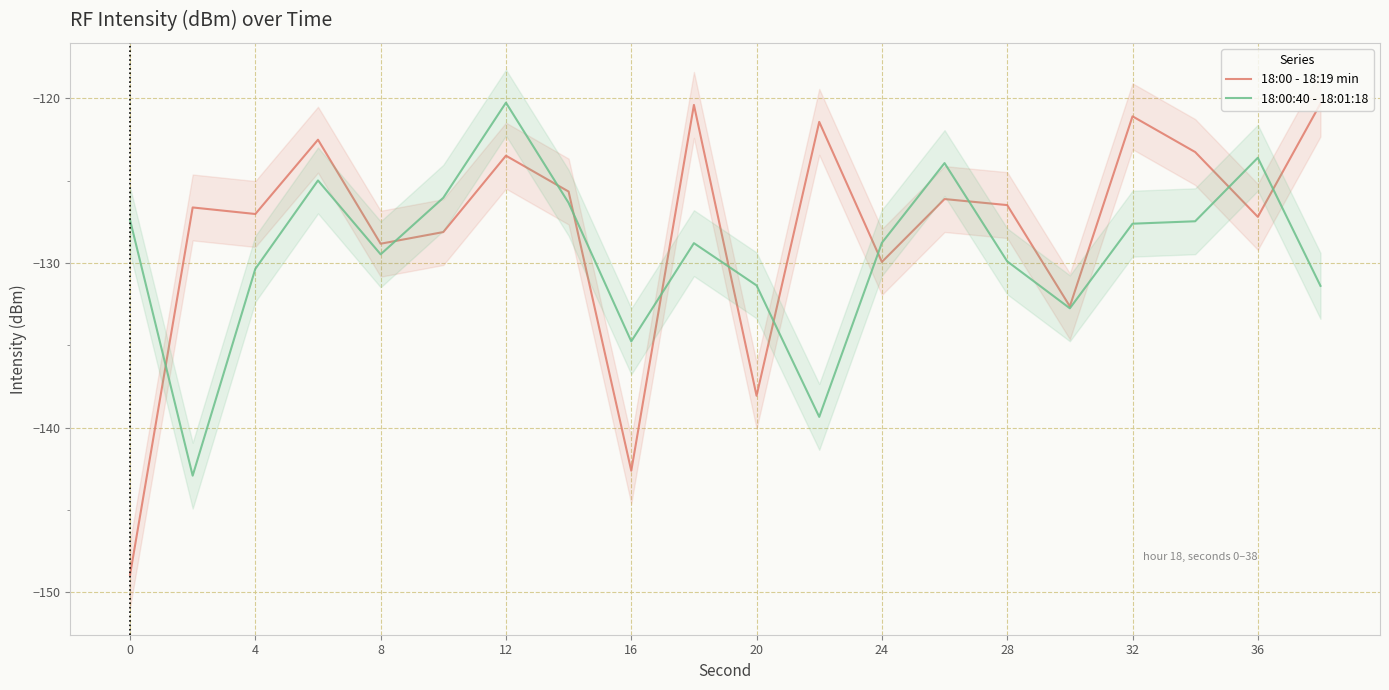

True or false: 18:00:40 - 18:01:18 has a value of -131.4 at 20.

True